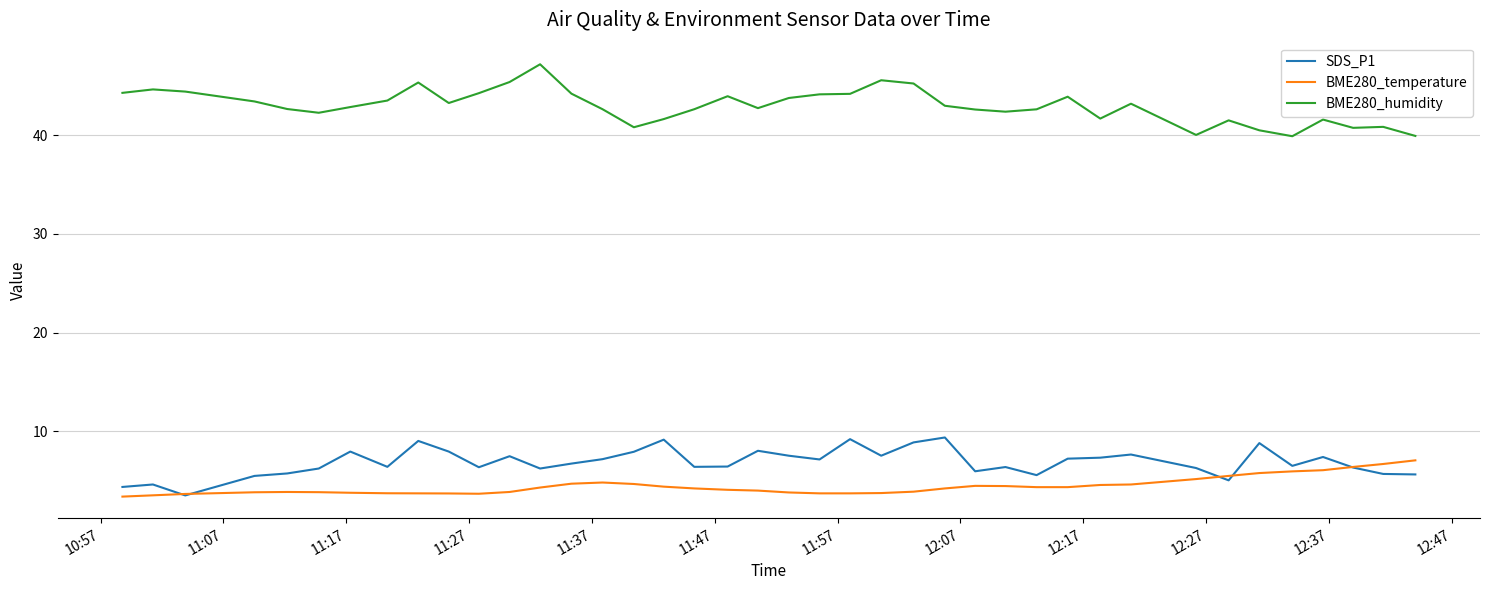

True or false: BME280_humidity and BME280_temperature intersect in this chart.

False